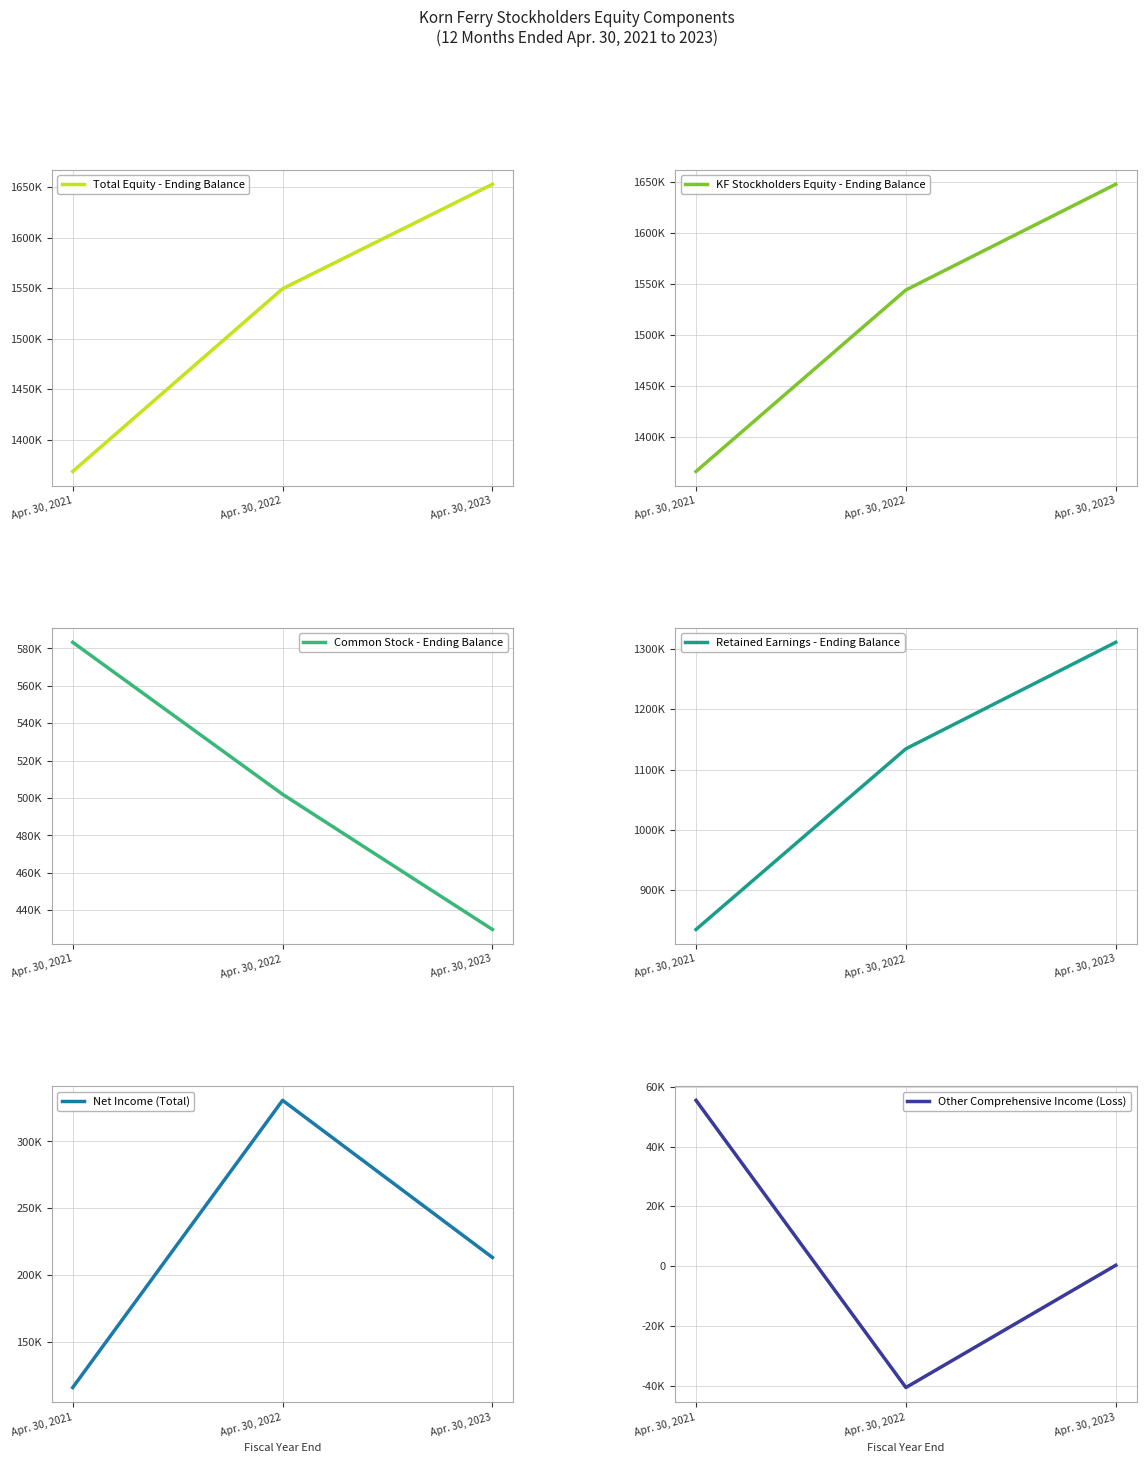

Reading left to right, what are all the values shown in this chart?

Total Equity - Ending Balance: Apr. 30, 2021=1368775	Apr. 30, 2022=1549589	Apr. 30, 2023=1653005
KF Stockholders Equity - Ending Balance: Apr. 30, 2021=1366389	Apr. 30, 2022=1544346	Apr. 30, 2023=1648071
Common Stock - Ending Balance: Apr. 30, 2021=583260	Apr. 30, 2022=502008	Apr. 30, 2023=429754
Retained Earnings - Ending Balance: Apr. 30, 2021=834949	Apr. 30, 2022=1134523	Apr. 30, 2023=1311081
Net Income (Total): Apr. 30, 2021=115562	Apr. 30, 2022=330845	Apr. 30, 2023=213054
Other Comprehensive Income (Loss): Apr. 30, 2021=55435	Apr. 30, 2022=-40541	Apr. 30, 2023=308